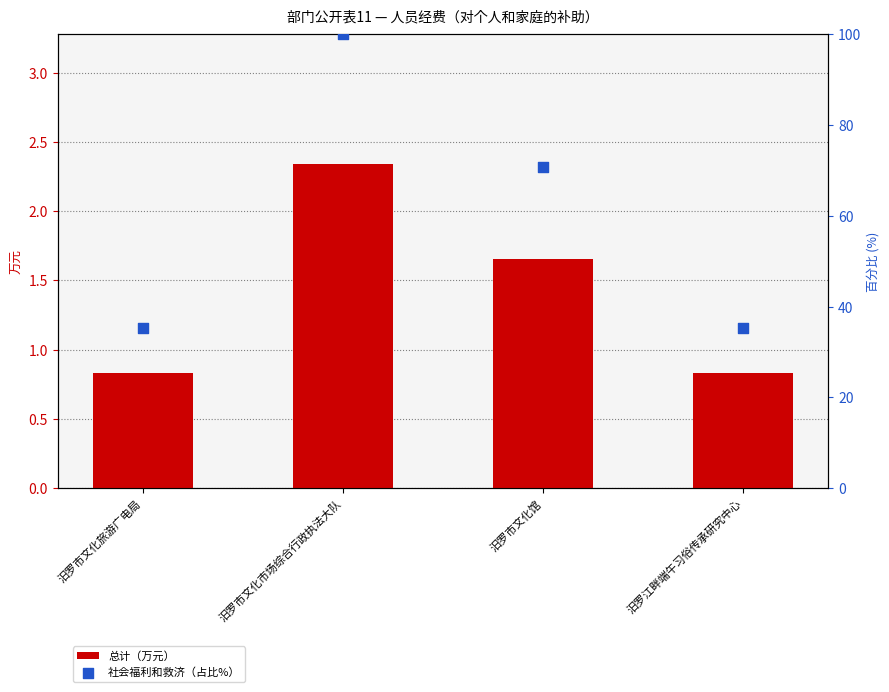

At which category is the sum across all series the highest?

汨罗市文化市场综合行政执法大队